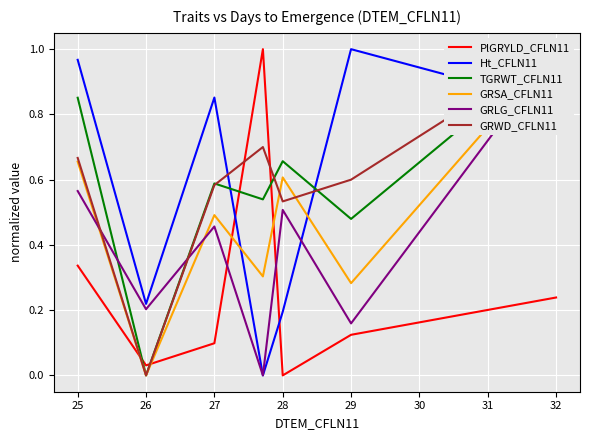

At which label does PlGRYLD_CFLN11 reach its minimum?

28